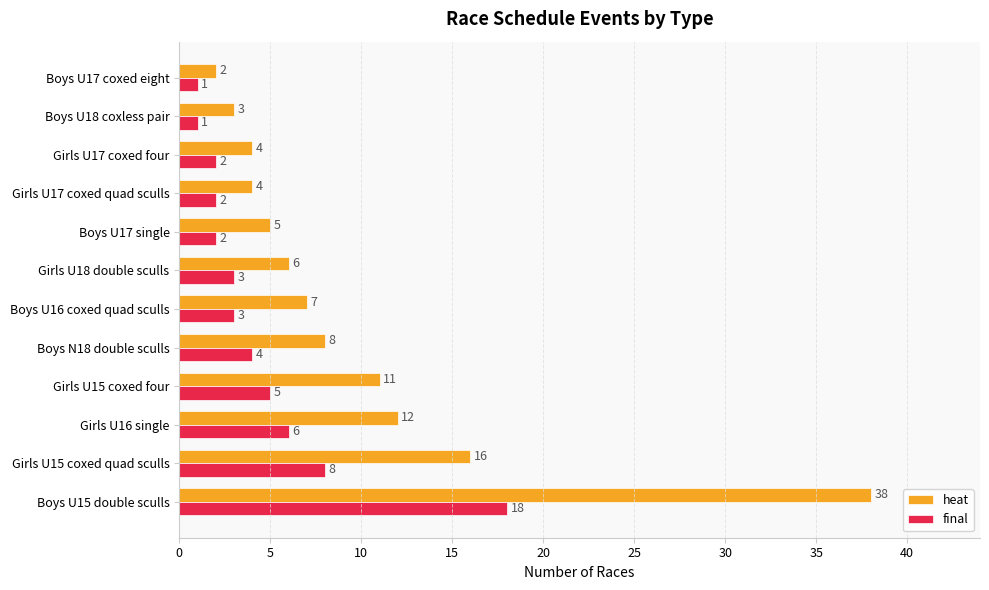

Is it true that final equals 2 at Boys N18 double sculls?

False